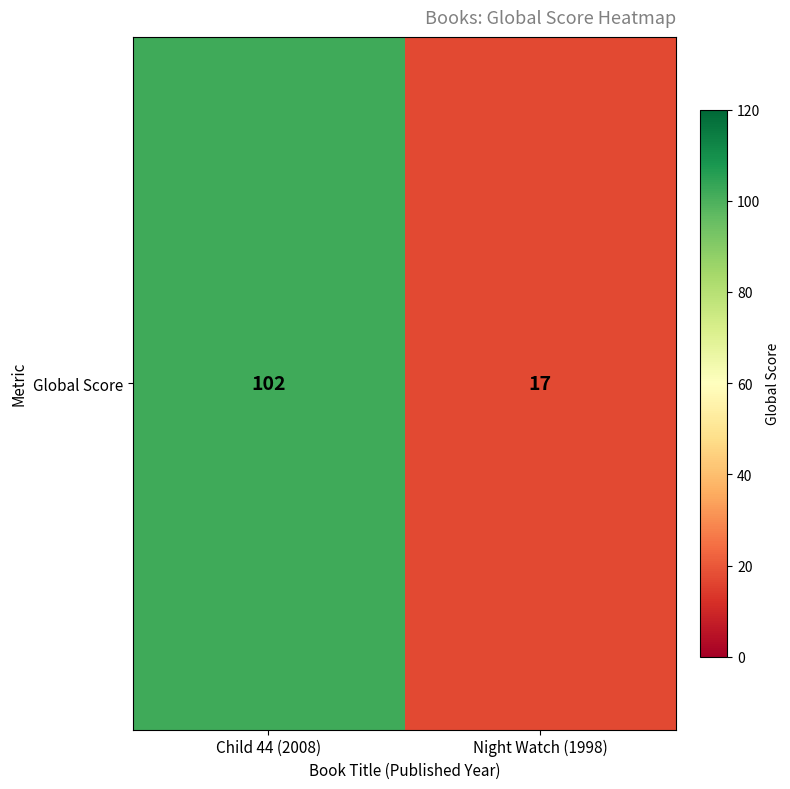

What is the ratio of the value at Night Watch (1998) to the value at Child 44 (2008)?

0.2